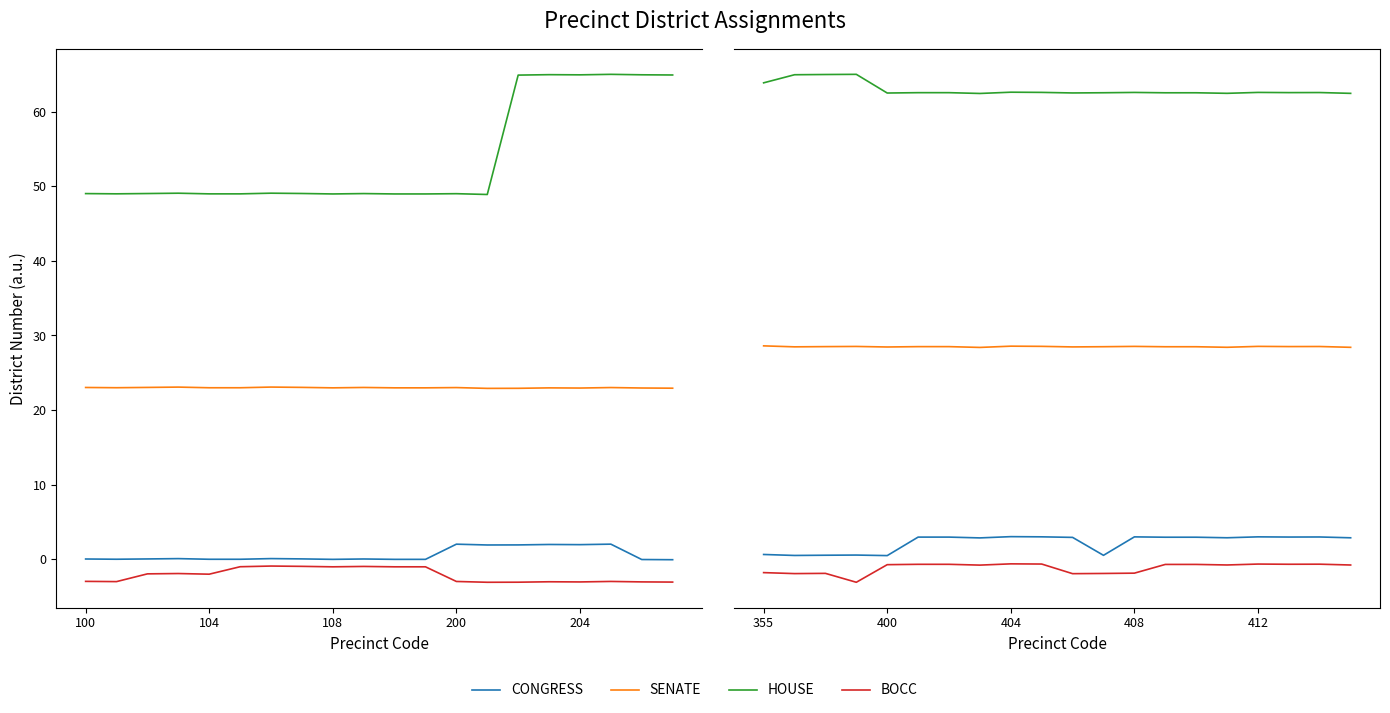

Does the chart display data point markers on the line(s)?

No